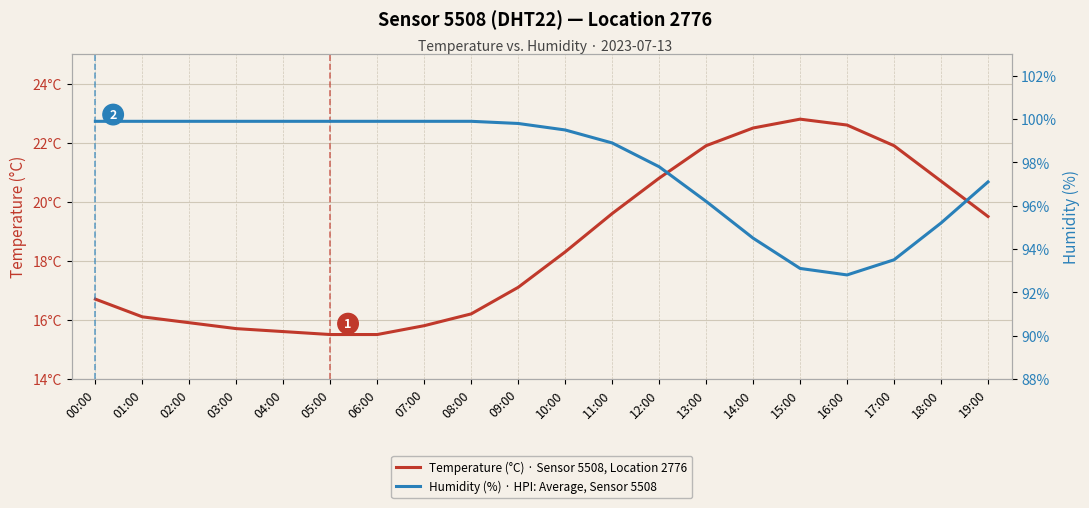

The Temperature (°C) · Sensor 5508, Location 2776 series shows 19.5 at 19:00. True or false?

True